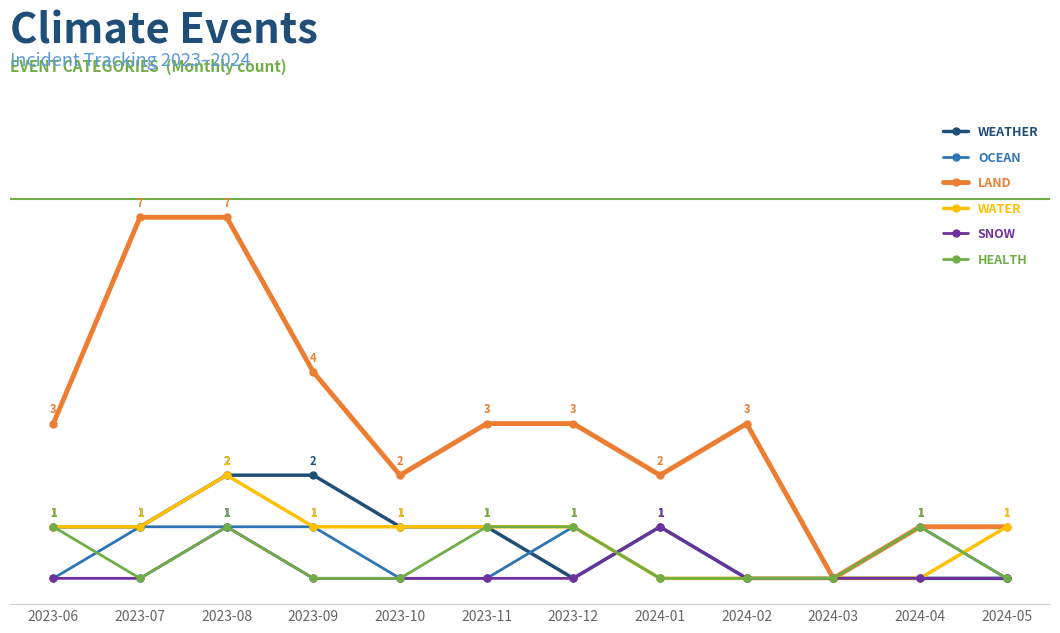

What is the label of the 1st point from the left?

2023-06